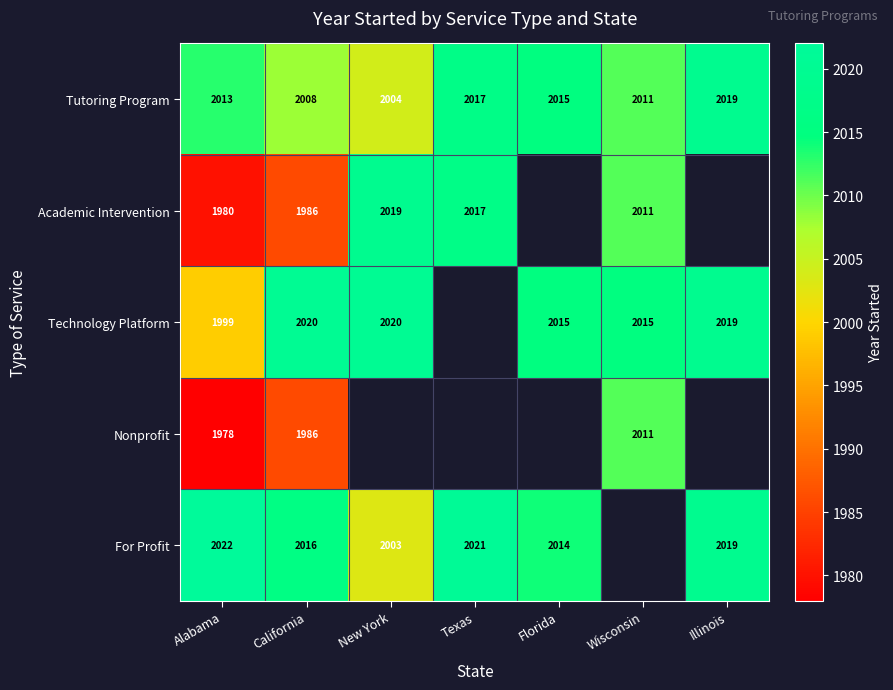

True or false: Nonprofit has a value of 1986 at California.

True